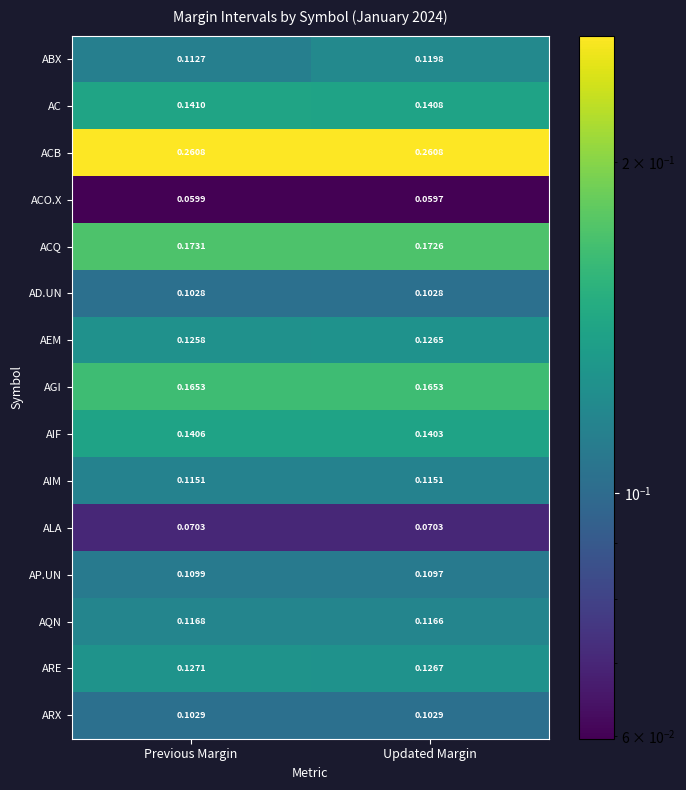

List the series in order of their peak value, lowest first.

ACO.X, ALA, AD.UN, ARX, AP.UN, AIM, AQN, ABX, AEM, ARE, AIF, AC, AGI, ACQ, ACB